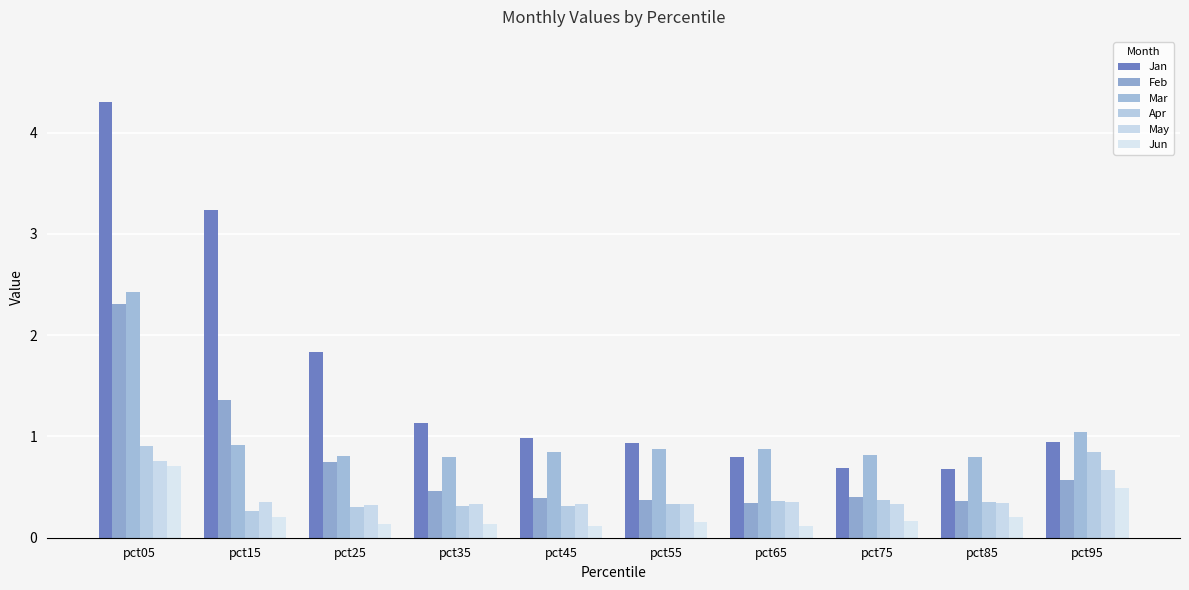

At which category is the sum across all series the highest?

pct05